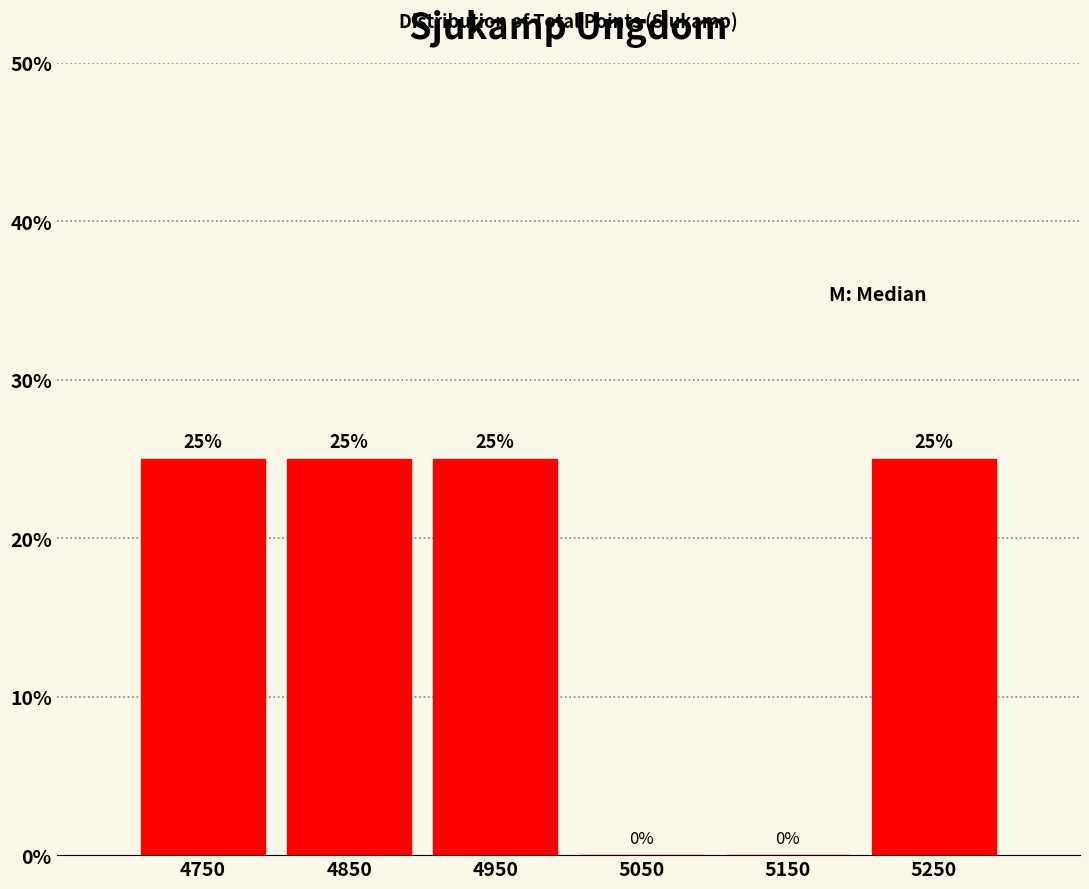

Reading left to right, transcribe all the data shown in this chart.

4750=25	4850=25	4950=25	5050=0	5150=0	5250=25